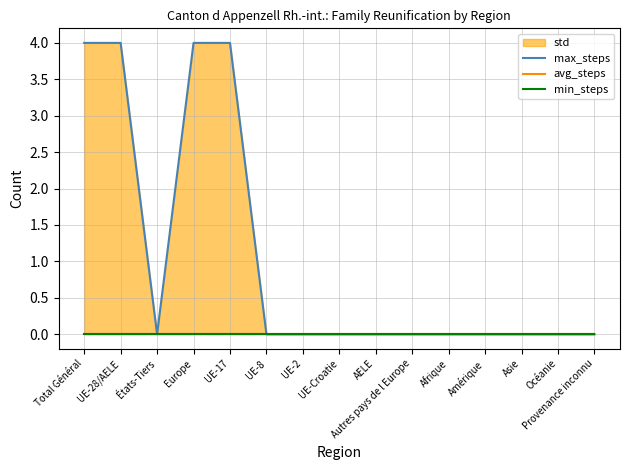

Which series has the largest total across all categories?

max_steps